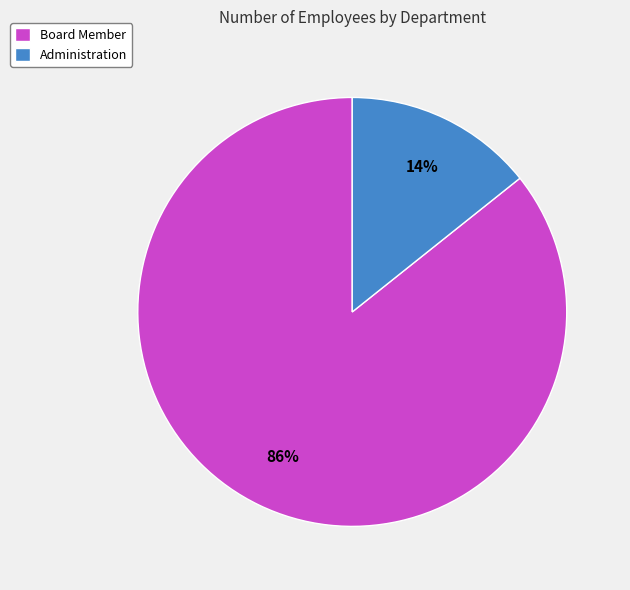

To the nearest percent, what portion does Board Member represent?

86%